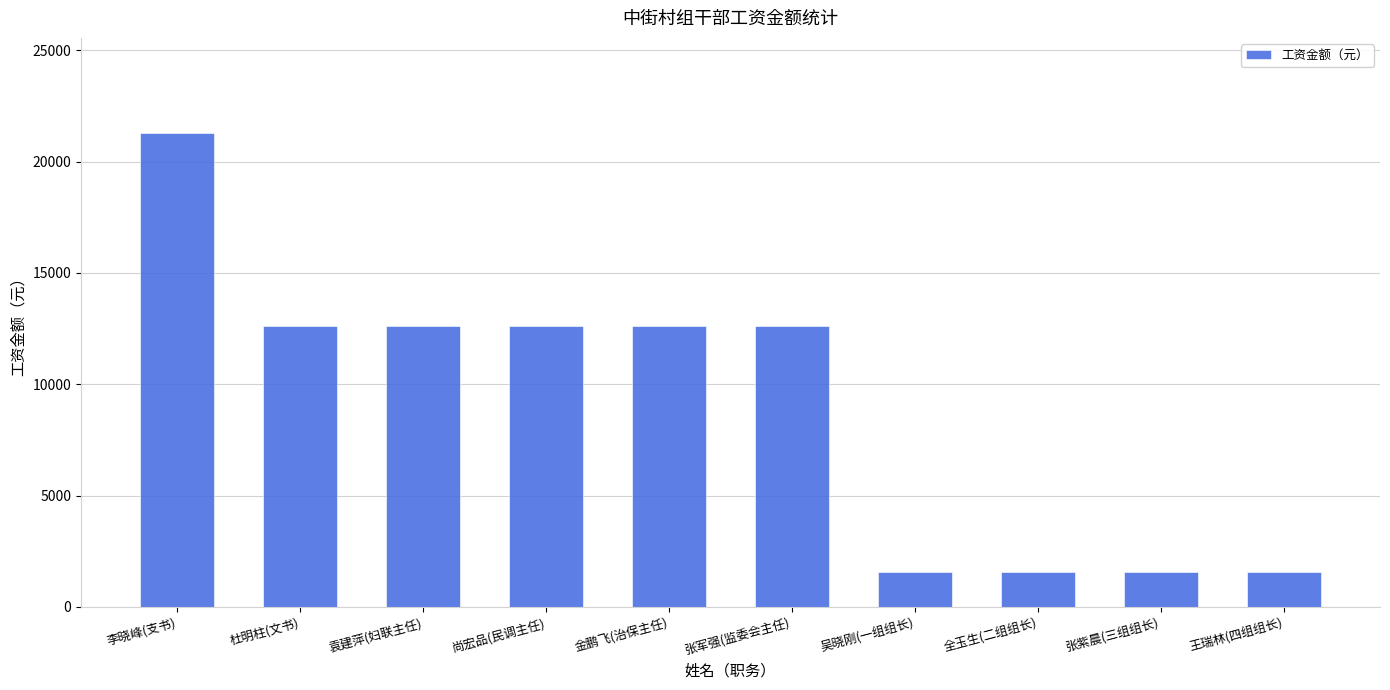

Read the value at 尚宏品(民调主任), to the nearest 50.

12600